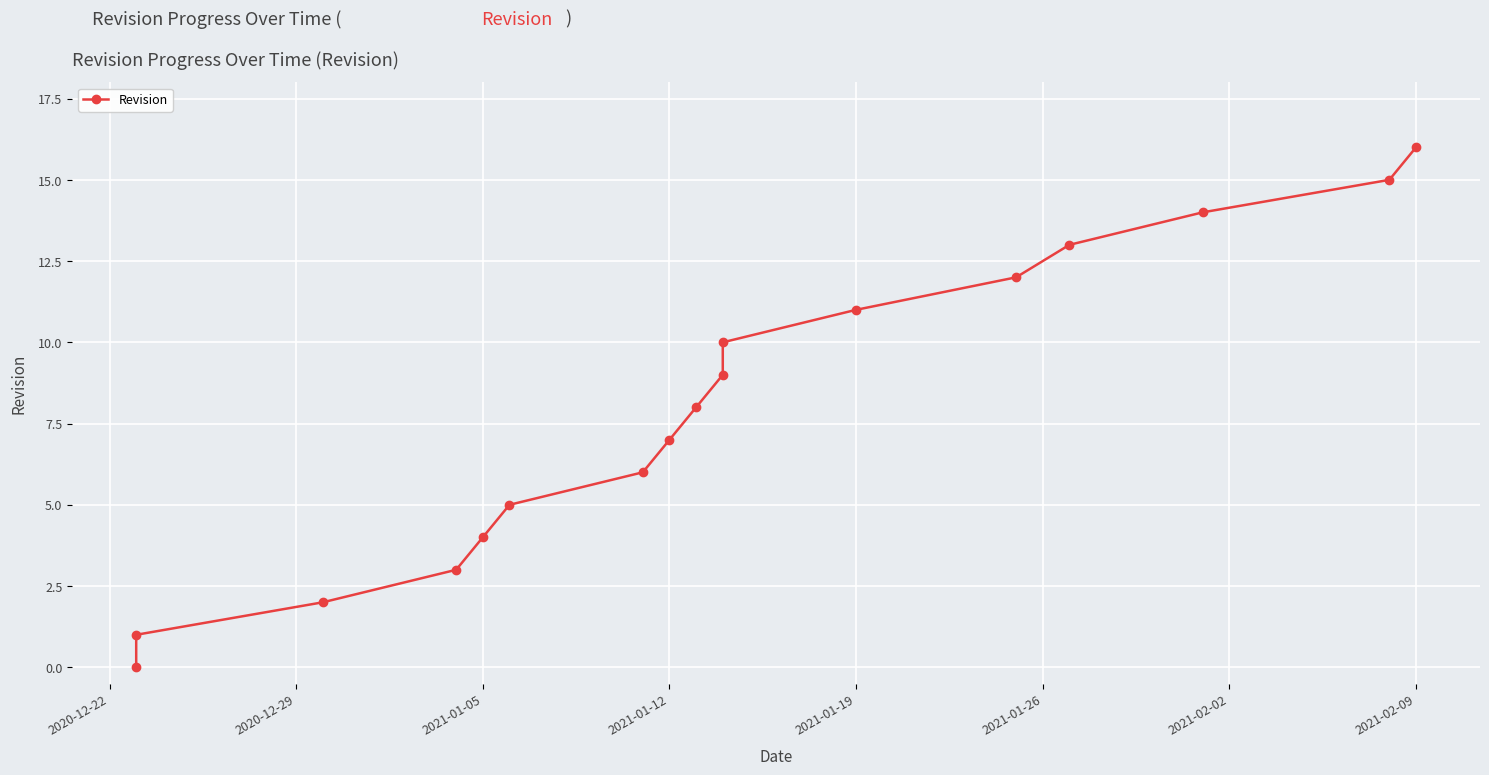

How many data points does each series have?

17